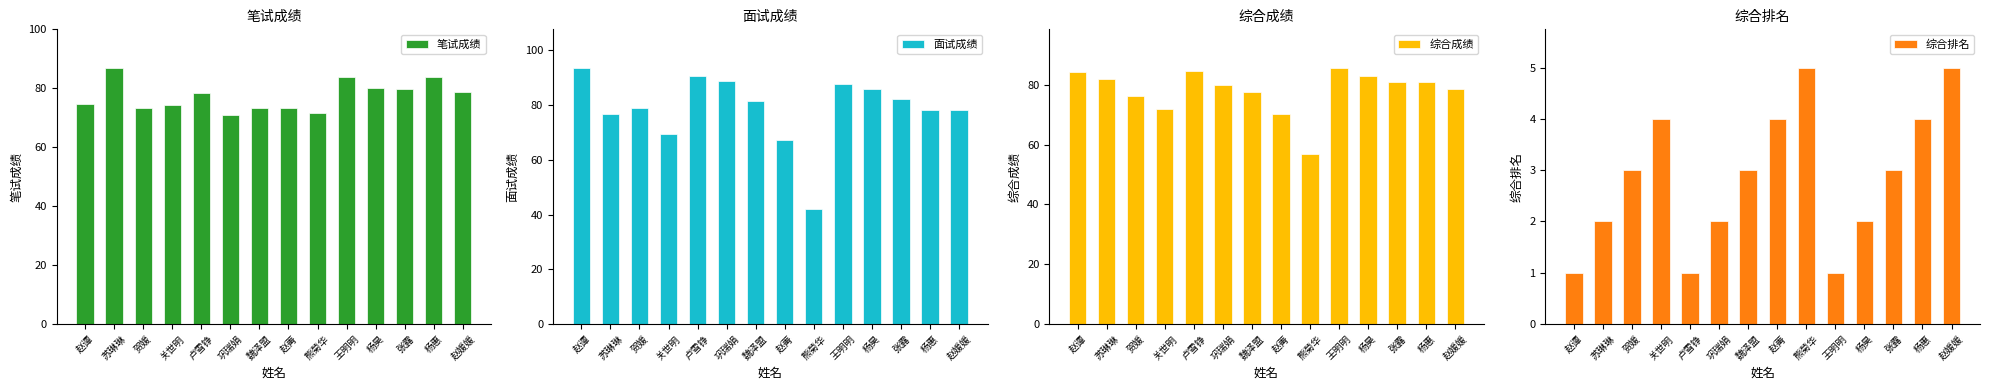

What is the difference between the 笔试成绩 values at 赵媛媛 and 王明明?

5.0